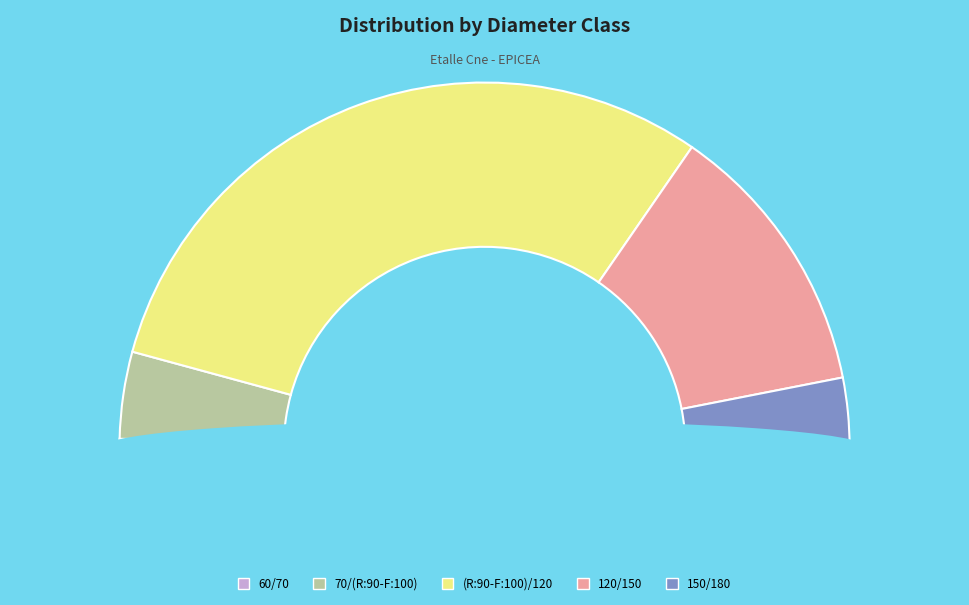

To the nearest percent, what percentage of the pie is (R:90-F:100)/120?

61%